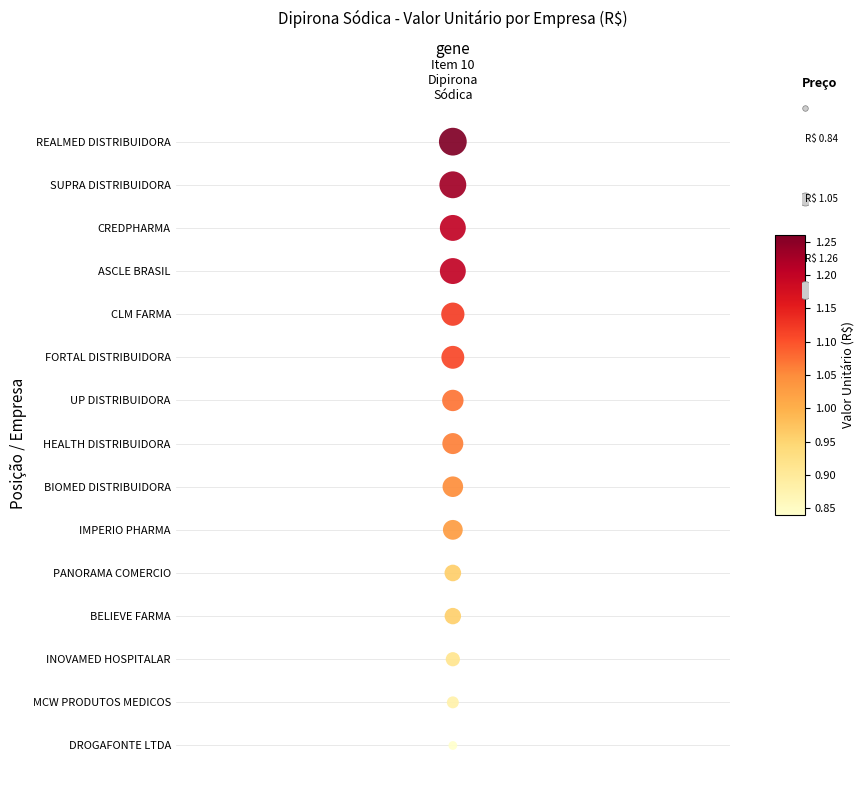

Count the number of data series in this chart.

1